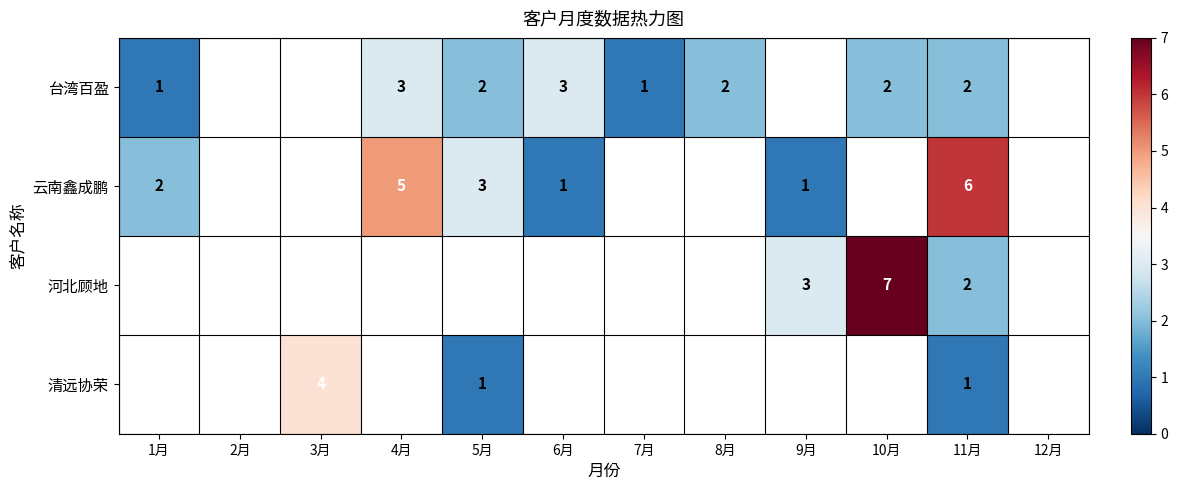

The value of 清远协荣 at 11月 is 1. True or false?

True